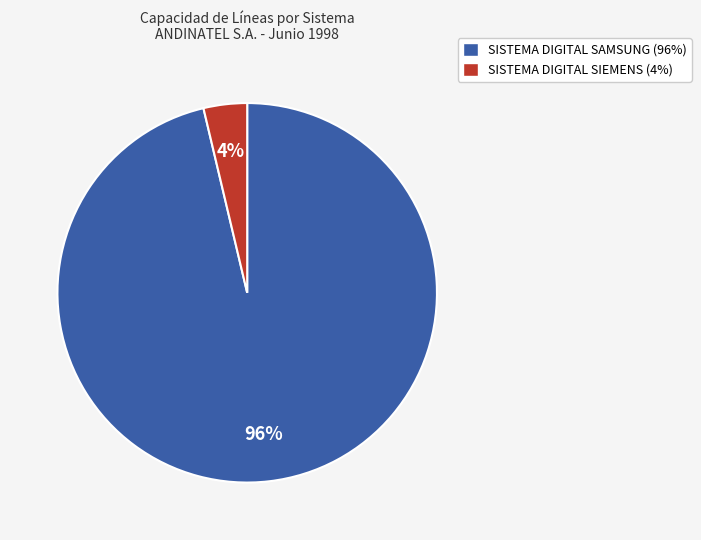

Count the number of slices in the pie.

2